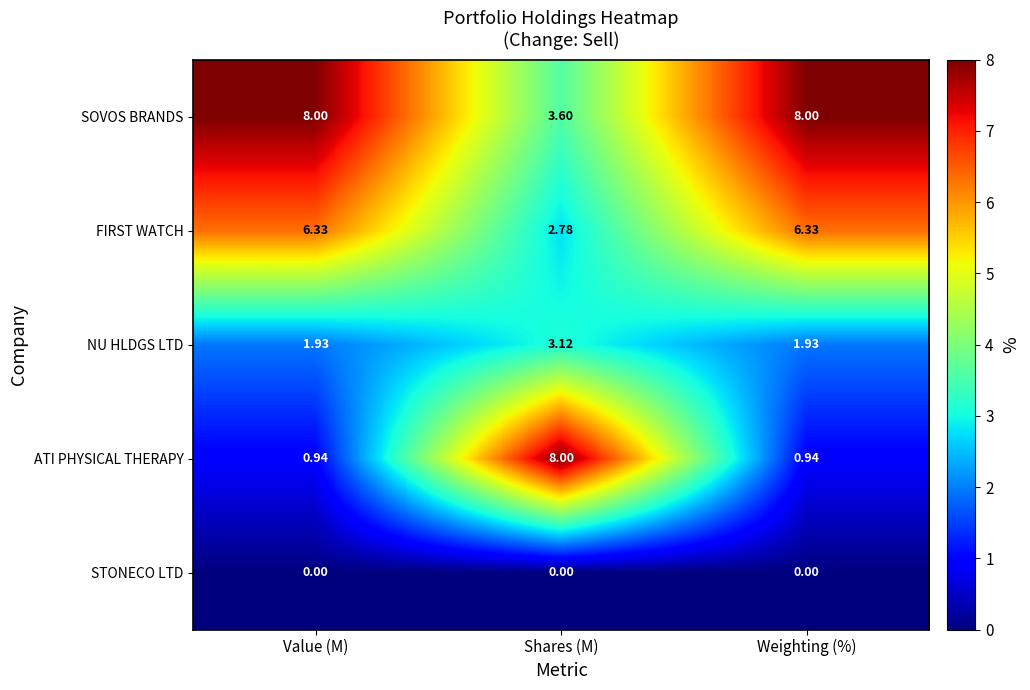

What is the maximum value shown in the chart?

8.0